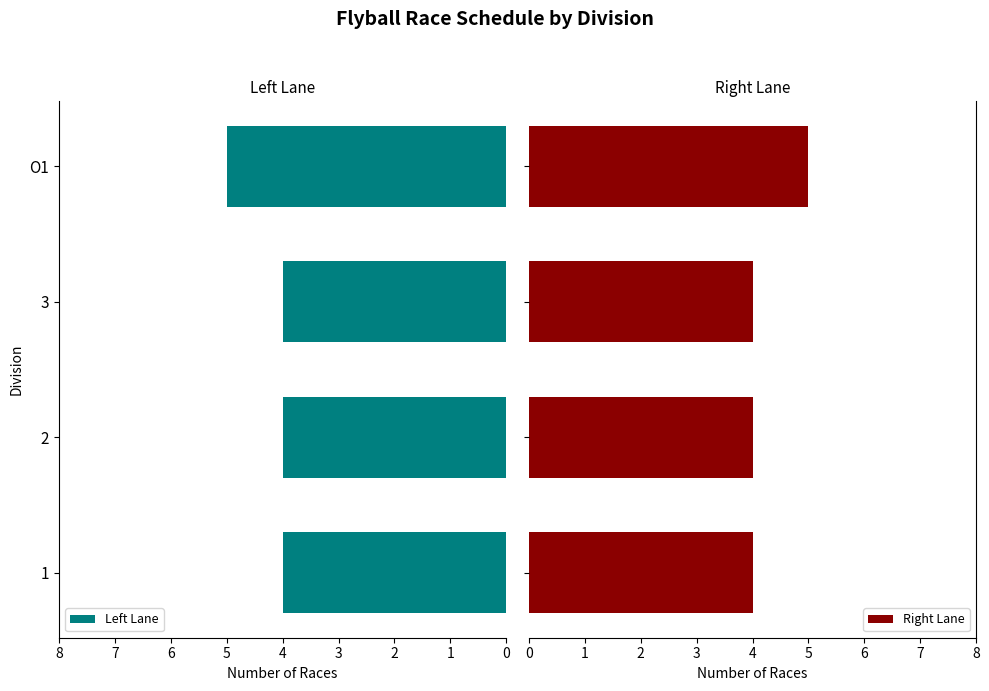

What are all the series names shown in the legend?

Left Lane, Right Lane